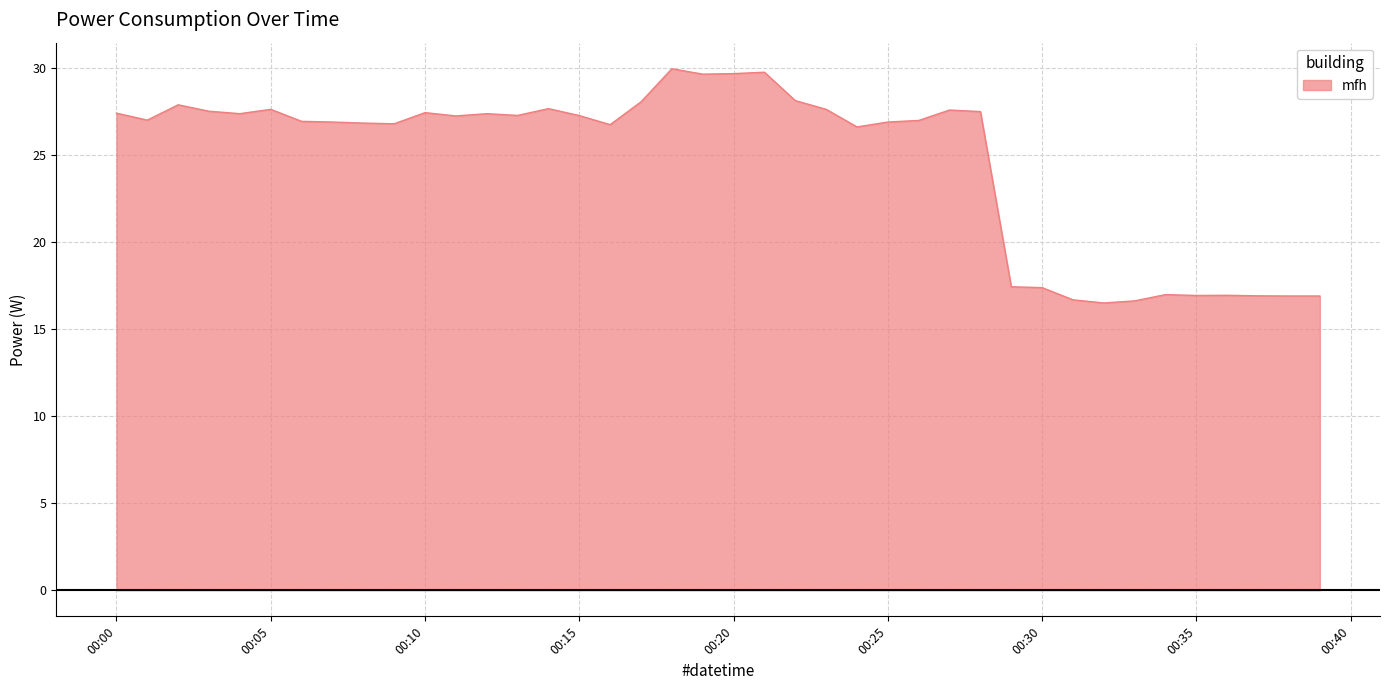

What is the smallest value displayed?

16.5